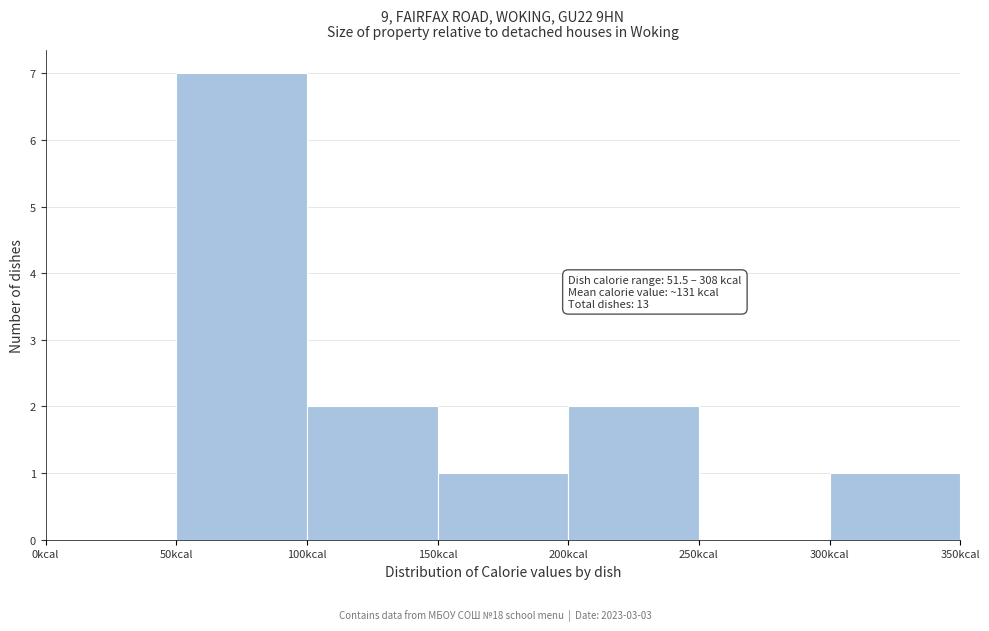

Which range on the x-axis has the tallest bar?

50 to 100